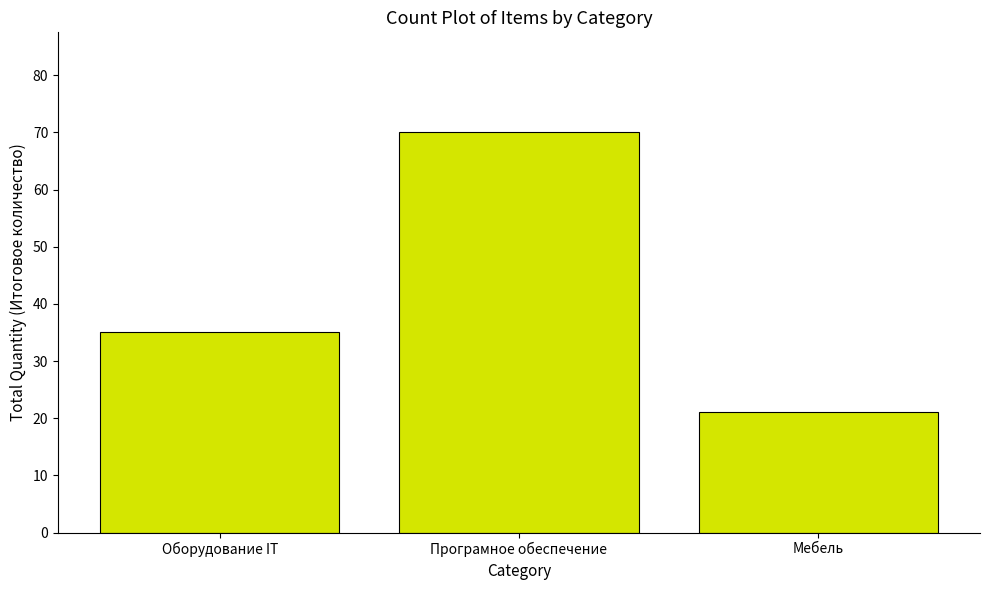

What is the change in value from Програмное обеспечение to Мебель?

-49